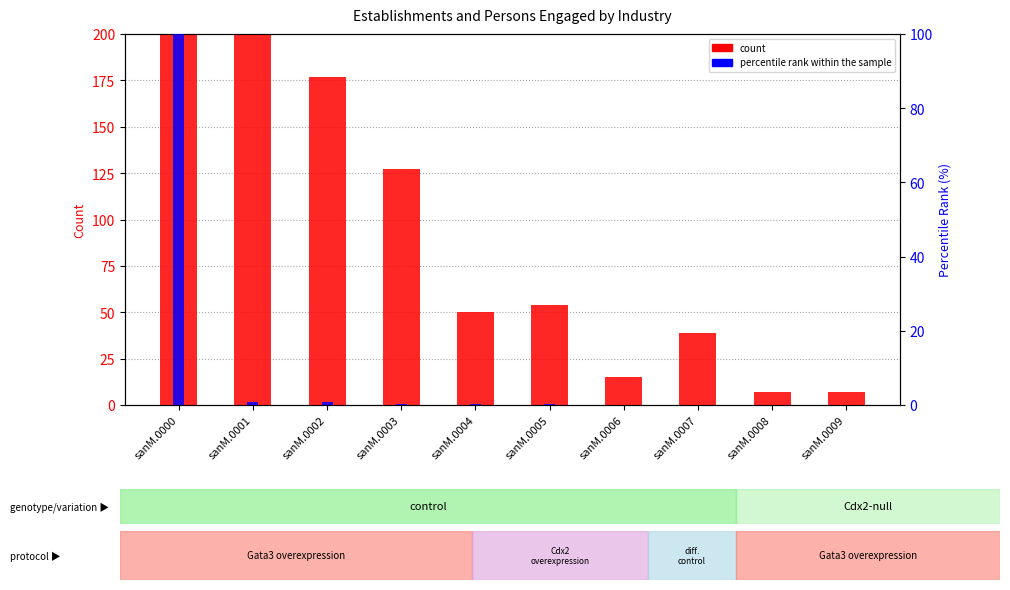

True or false: count has a value of 7.0 at sanM.0008.

True